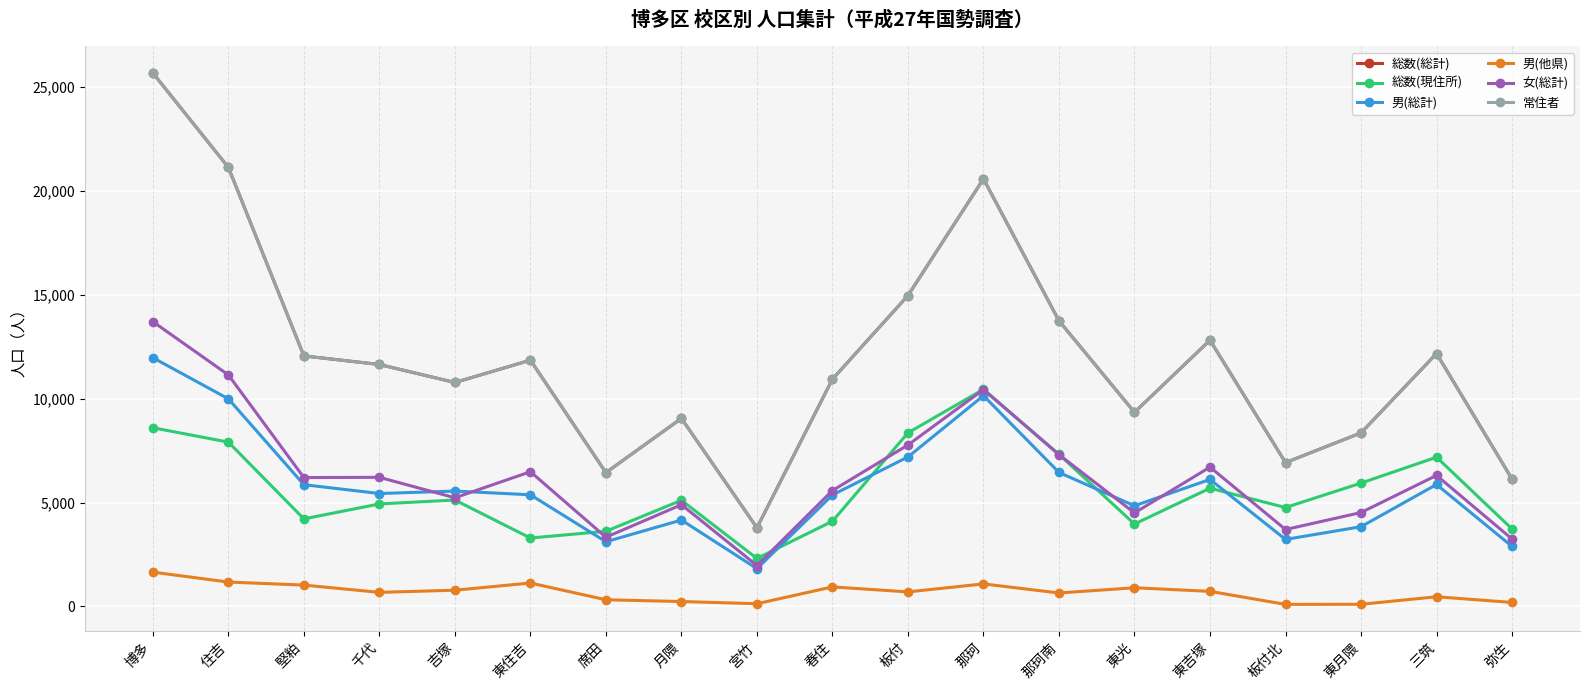

Reading left to right, list all the values displayed in this chart.

総数(総計): 博多=25686	住吉=21140	堅粕=12061	千代=11648	吉塚=10781	東住吉=11856	席田=6441	月隈=9052	宮竹=3783	春住=10943	板付=14968	那珂=20586	那珂南=13752	東光=9344	東吉塚=12819	板付北=6923	東月隈=8354	三筑=12175	弥生=6129
総数(現住所): 博多=8601	住吉=7910	堅粕=4213	千代=4932	吉塚=5121	東住吉=3291	席田=3616	月隈=5107	宮竹=2308	春住=4099	板付=8356	那珂=10453	那珂南=7317	東光=3965	東吉塚=5690	板付北=4760	東月隈=5936	三筑=7184	弥生=3728
男(総計): 博多=11975	住吉=9994	堅粕=5859	千代=5434	吉塚=5552	東住吉=5373	席田=3112	月隈=4157	宮竹=1817	春住=5365	板付=7196	那珂=10146	那珂南=6448	東光=4844	東吉塚=6113	板付北=3223	東月隈=3836	三筑=5869	弥生=2886
男(他県): 博多=1647	住吉=1170	堅粕=1024	千代=674	吉塚=777	東住吉=1124	席田=317	月隈=232	宮竹=127	春住=936	板付=696	那珂=1081	那珂南=644	東光=895	東吉塚=722	板付北=95	東月隈=99	三筑=462	弥生=188
女(総計): 博多=13711	住吉=11146	堅粕=6202	千代=6214	吉塚=5229	東住吉=6483	席田=3329	月隈=4895	宮竹=1966	春住=5578	板付=7772	那珂=10440	那珂南=7304	東光=4500	東吉塚=6706	板付北=3700	東月隈=4518	三筑=6306	弥生=3243
常住者: 博多=25686	住吉=21140	堅粕=12061	千代=11648	吉塚=10781	東住吉=11856	席田=6441	月隈=9052	宮竹=3783	春住=10943	板付=14968	那珂=20586	那珂南=13752	東光=9344	東吉塚=12819	板付北=6923	東月隈=8354	三筑=12175	弥生=6129